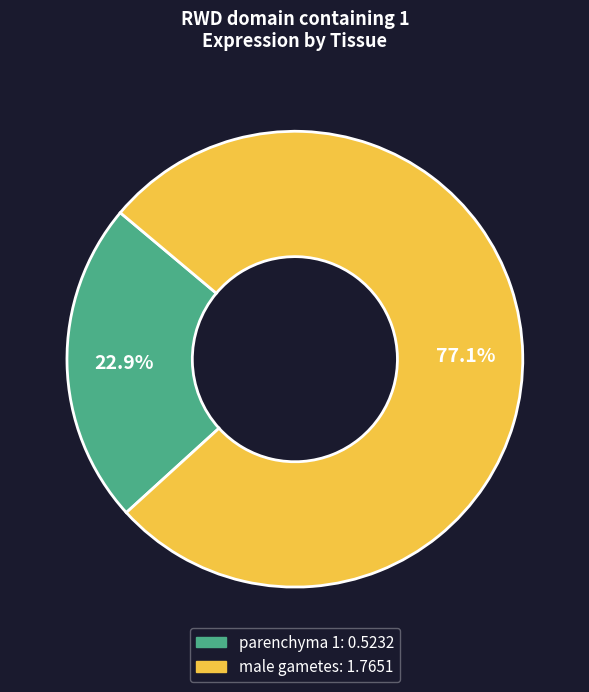

Which category has the smallest portion of the pie?

parenchyma 1